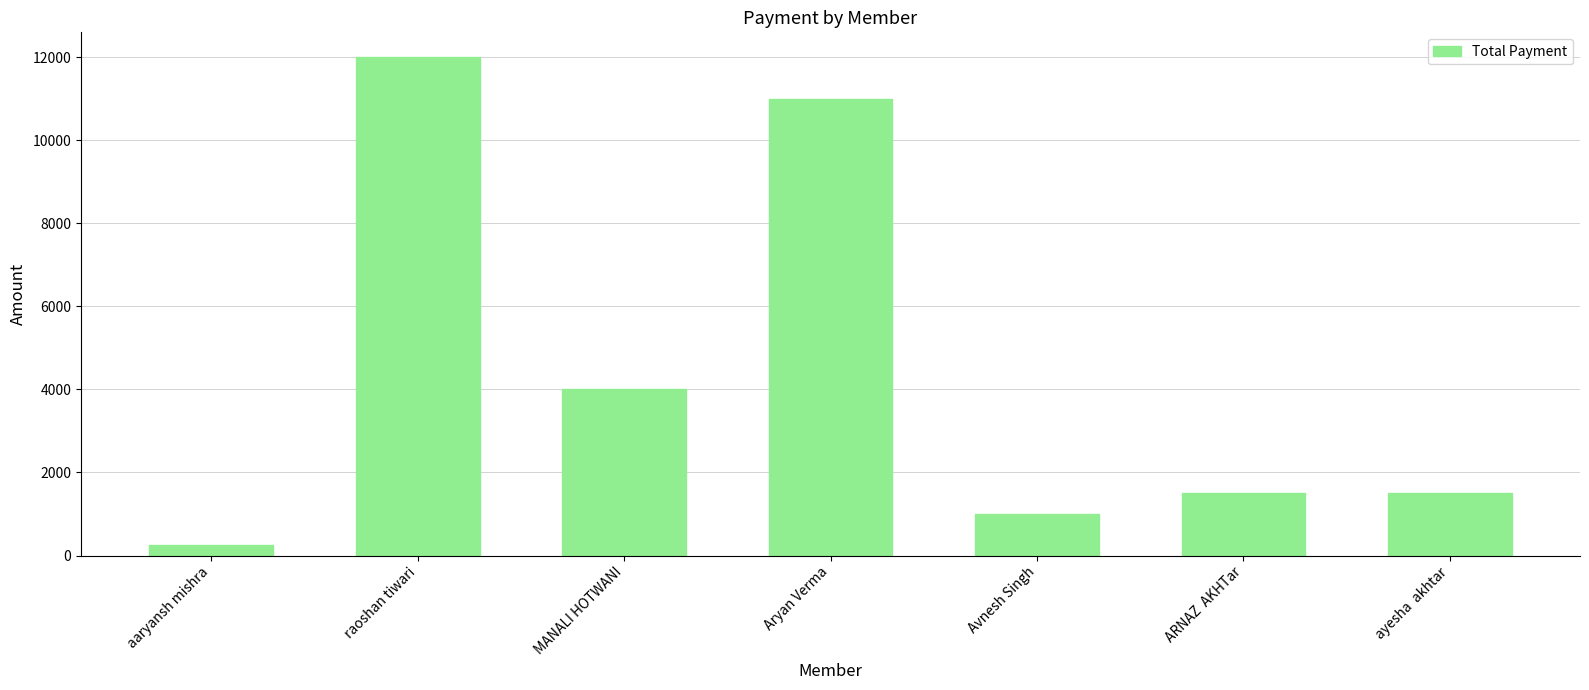

What is the approximate value at ARNAZ  AKHTar, to the nearest 50?

1500